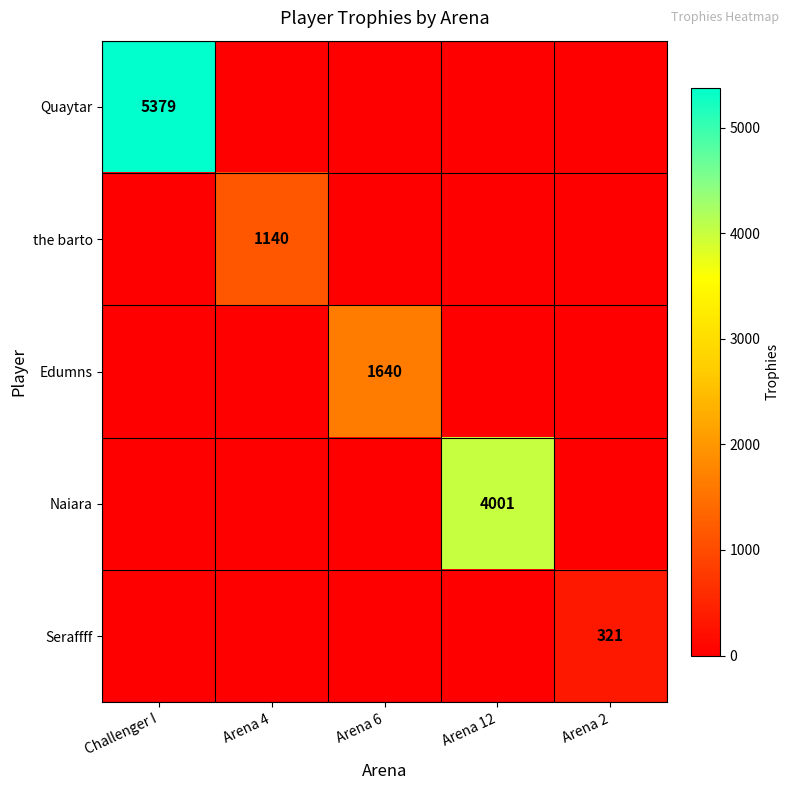

The value of the barto at Arena 4 is 1782. True or false?

False